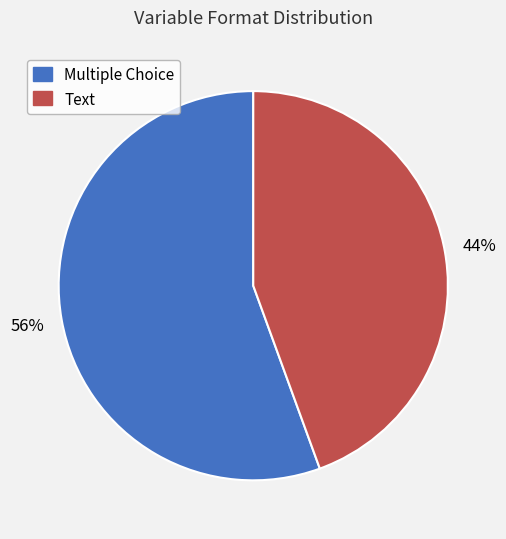

To the nearest percent, what portion does Multiple Choice represent?

56%